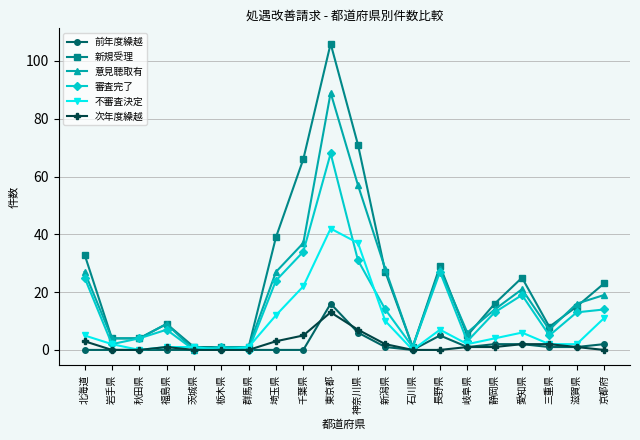

Reading left to right, what are all the values shown in this chart?

前年度繰越: 0	0	0	0	0	0	0	0	0	16	6	1	0	5	1	2	2	1	1	2
新規受理: 33	4	4	9	1	1	1	39	66	106	71	27	1	29	5	16	25	8	15	23
意見聴取有: 27	4	4	9	0	1	1	27	37	89	57	28	1	28	6	14	21	7	16	19
審査完了: 25	2	4	7	0	1	0	24	34	68	31	14	1	27	3	13	19	5	13	14
不審査決定: 5	2	0	1	1	0	1	12	22	42	37	10	0	7	2	4	6	2	2	11
次年度繰越: 3	0	0	1	0	0	0	3	5	13	7	2	0	0	1	1	2	2	1	0